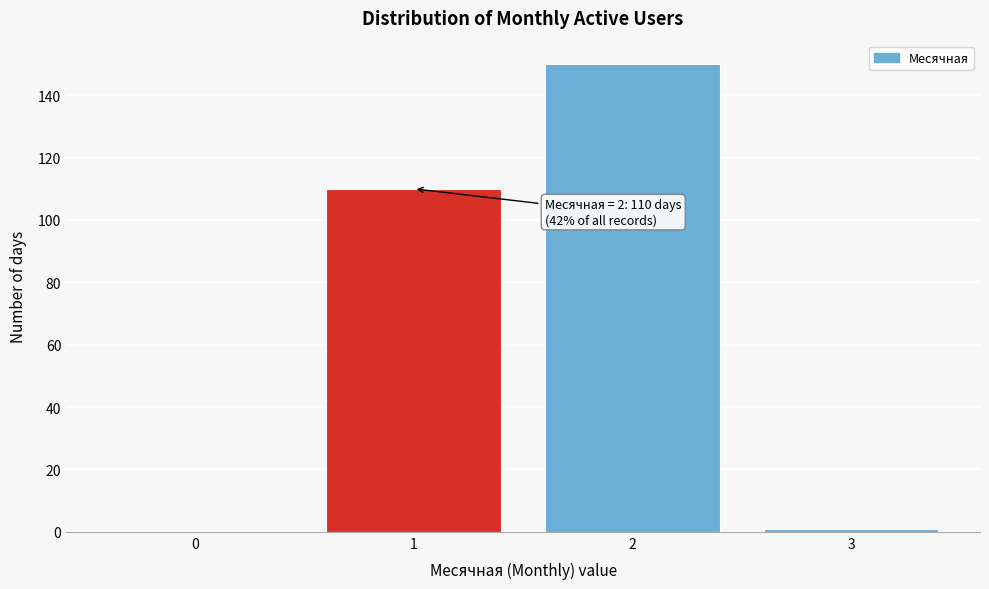

Reading left to right, transcribe all the data shown in this chart.

0=0	1=110	2=150	3=1